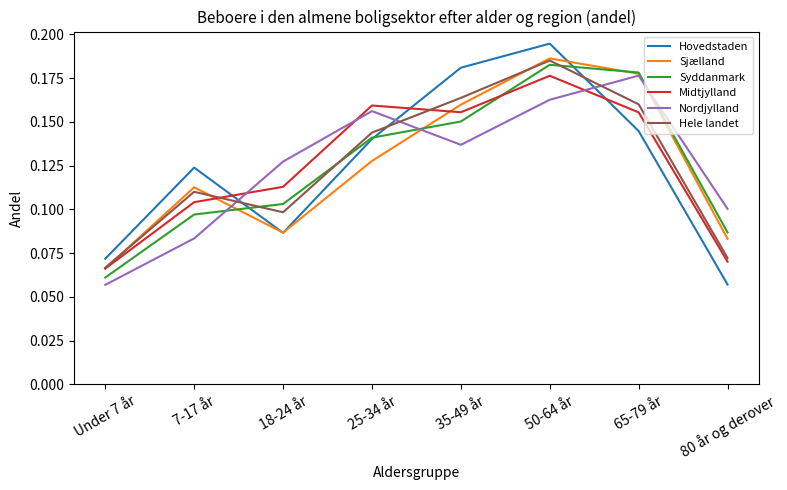

True or false: Hovedstaden and Sjælland cross at least once.

True